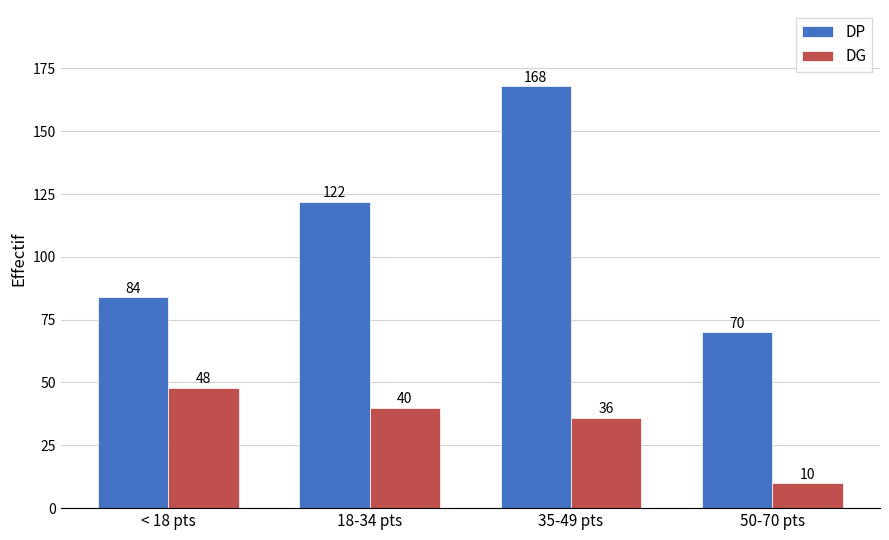

What is the label of the 3rd bar from the right?

18-34 pts